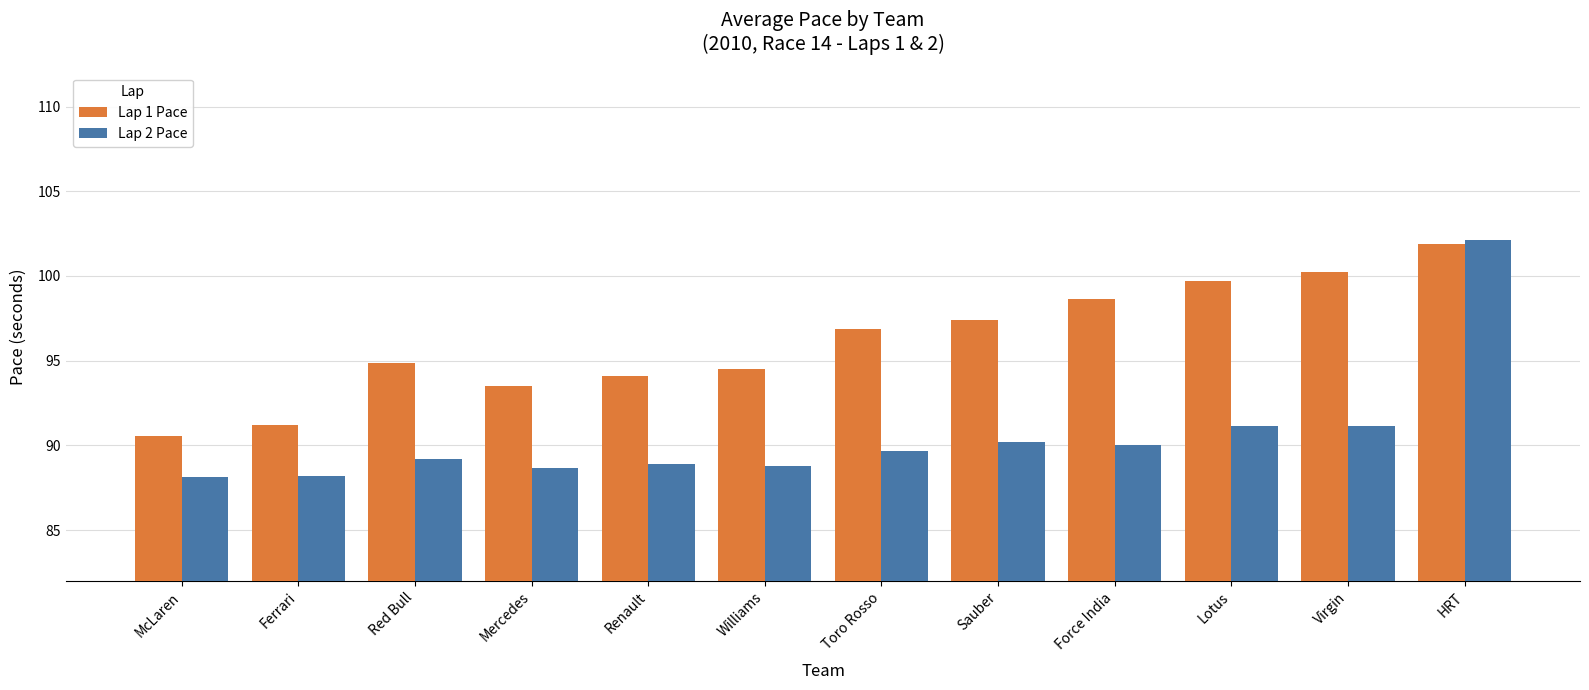

What is the label of the 7th bar from the left?

Toro Rosso